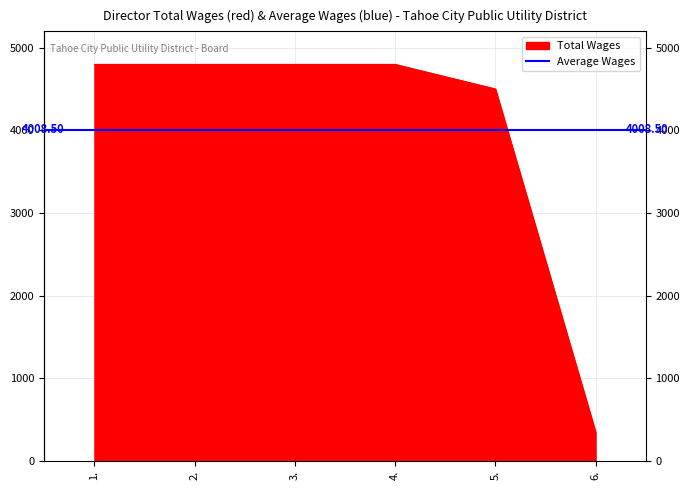

Reading right to left, what are all the values shown in this chart?

348	4503	4800	4800	4800	4800